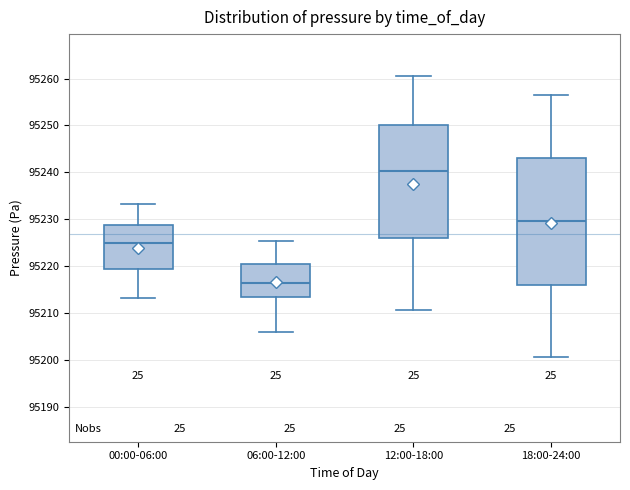

Reading left to right, transcribe this box plot: for each box, give where its median line is, the range the box spans, and where its two whiskers end, as read against the y-axis. The values are not printed on the chart, so give them approximately, as read against the axis.

00:00-06:00: median 95225, box 95219 to 95229, whiskers 95213 to 95233
06:00-12:00: median 95216, box 95213 to 95220, whiskers 95206 to 95225
12:00-18:00: median 95240, box 95226 to 95250, whiskers 95211 to 95261
18:00-24:00: median 95230, box 95216 to 95243, whiskers 95201 to 95257